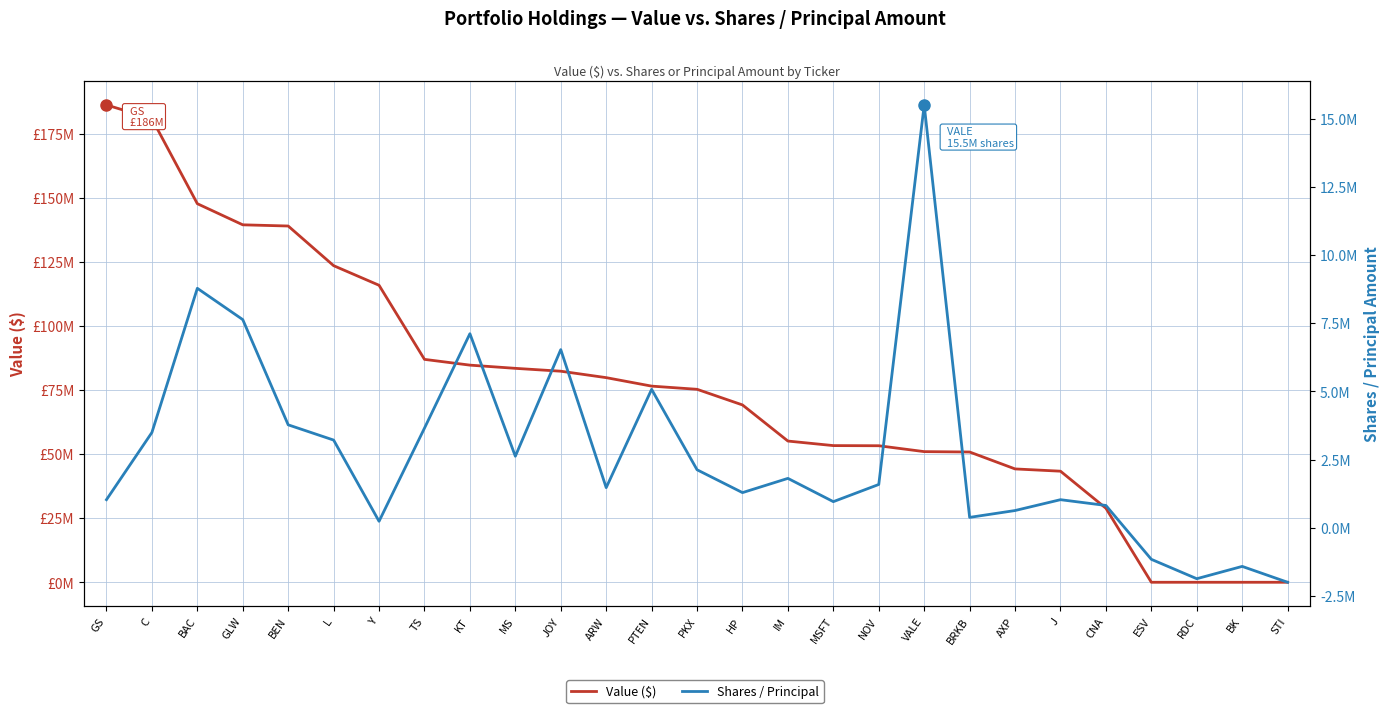

How many lines are shown in the chart?

2